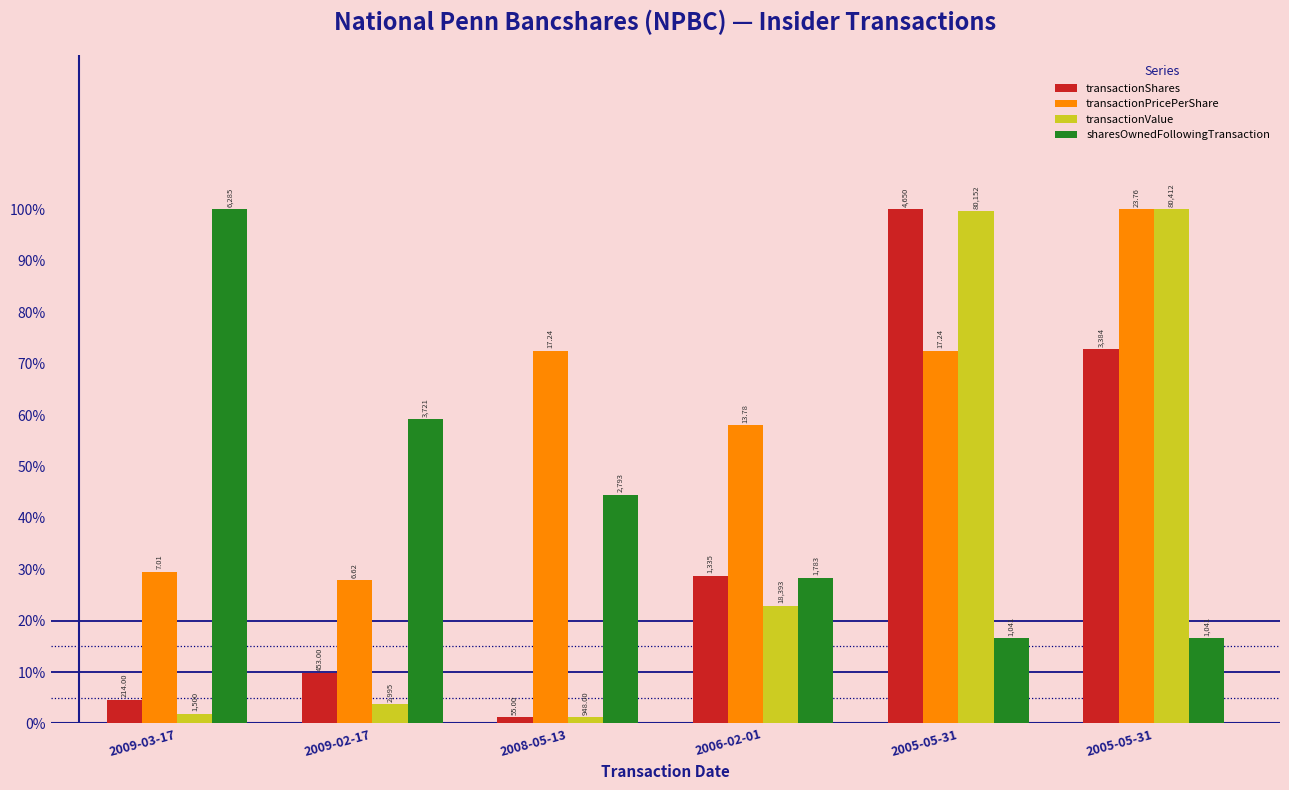

What are all the series names shown in the legend?

transactionShares, transactionPricePerShare, transactionValue, sharesOwnedFollowingTransaction